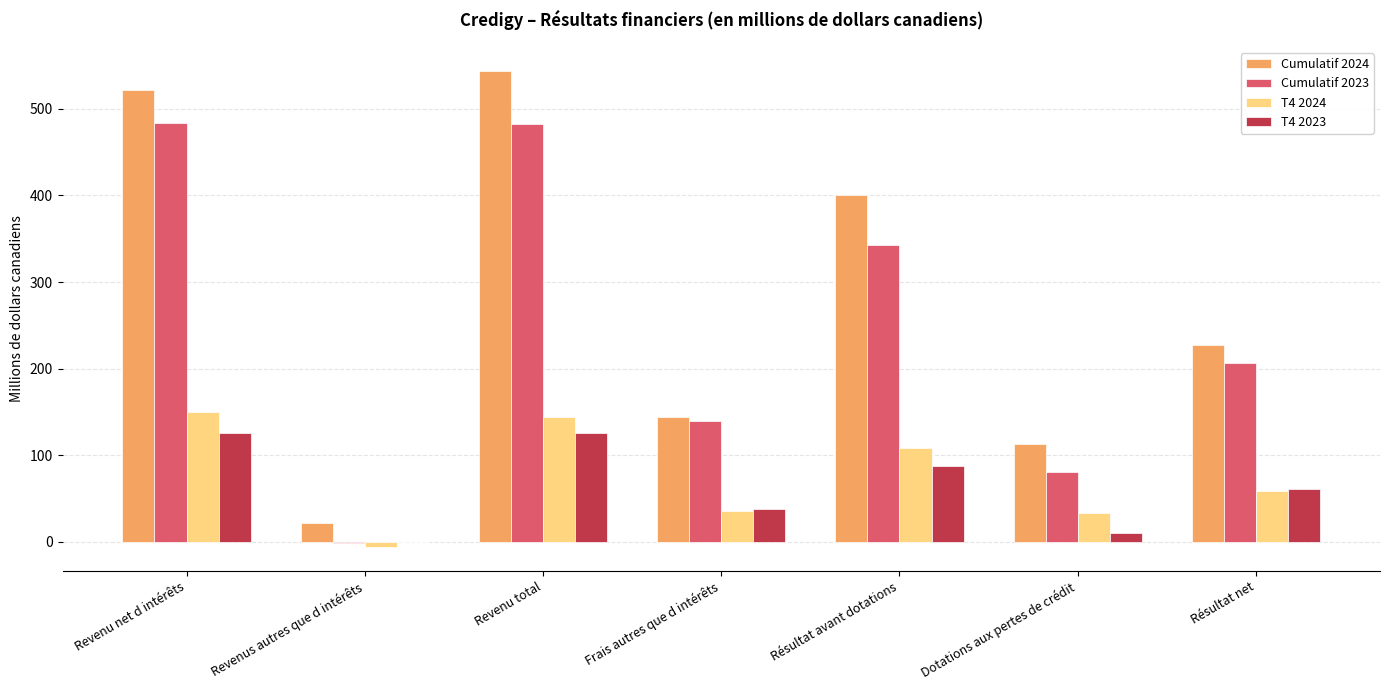

What is the greatest value displayed?

544